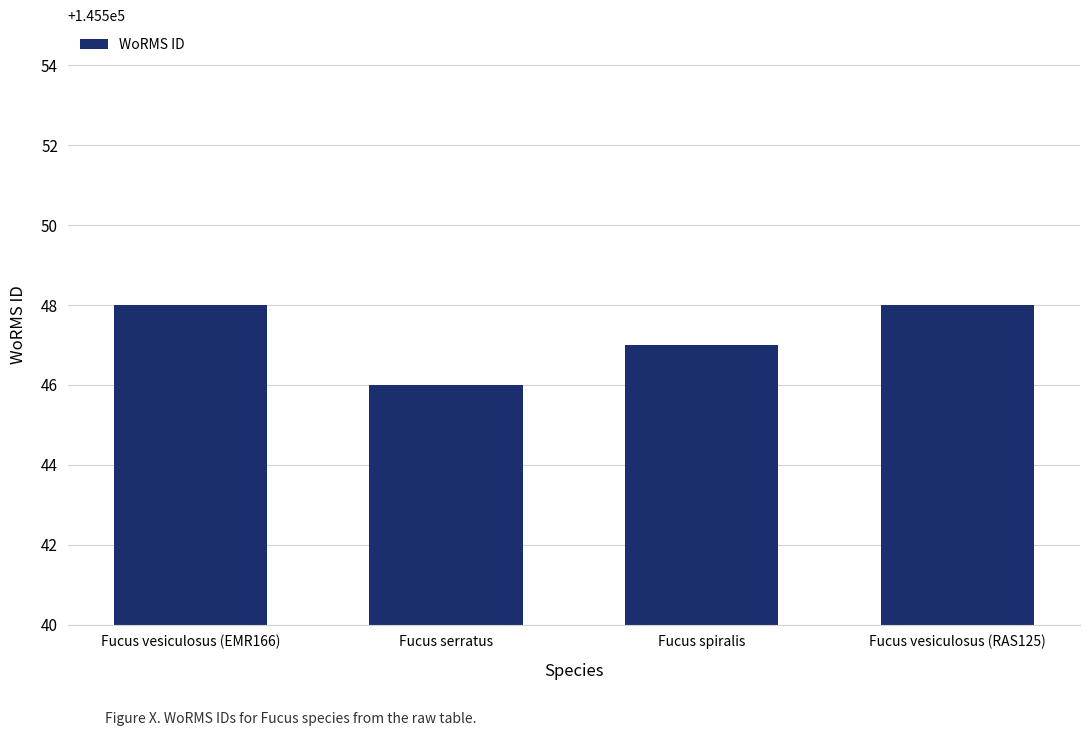

Reading left to right, extract all data points from this chart.

145548	145546	145547	145548